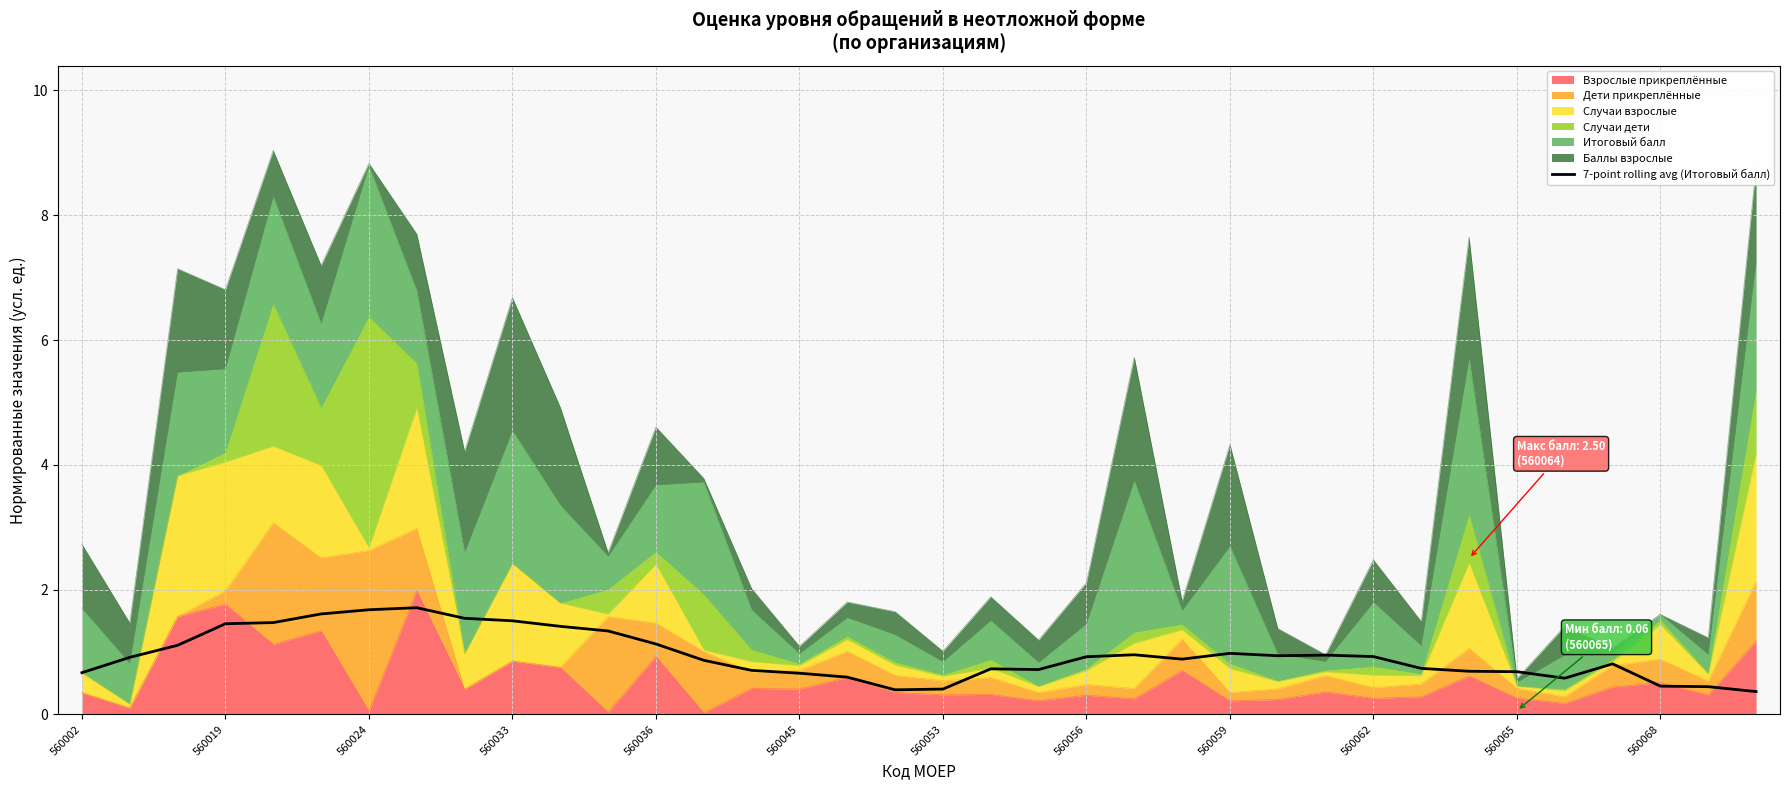

Where is the data nearest to the value 1?

560059